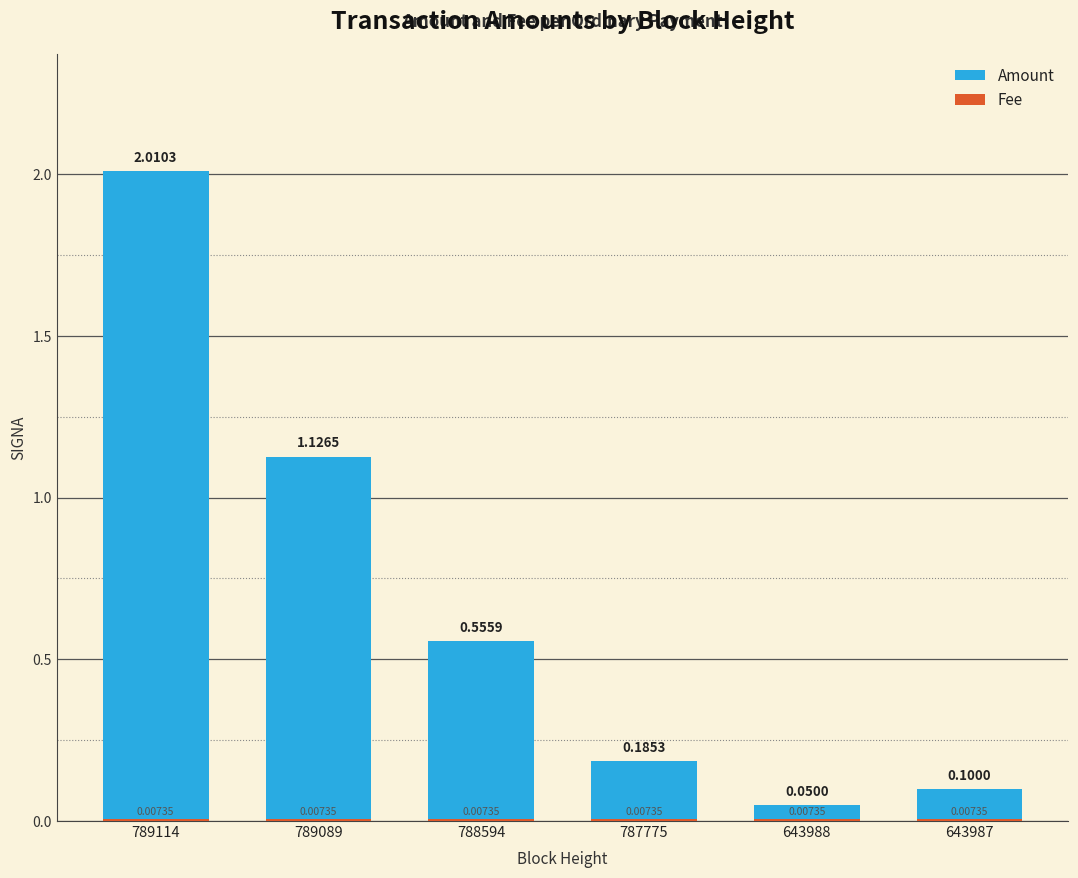

Which label corresponds to the smallest value in the chart?

789114